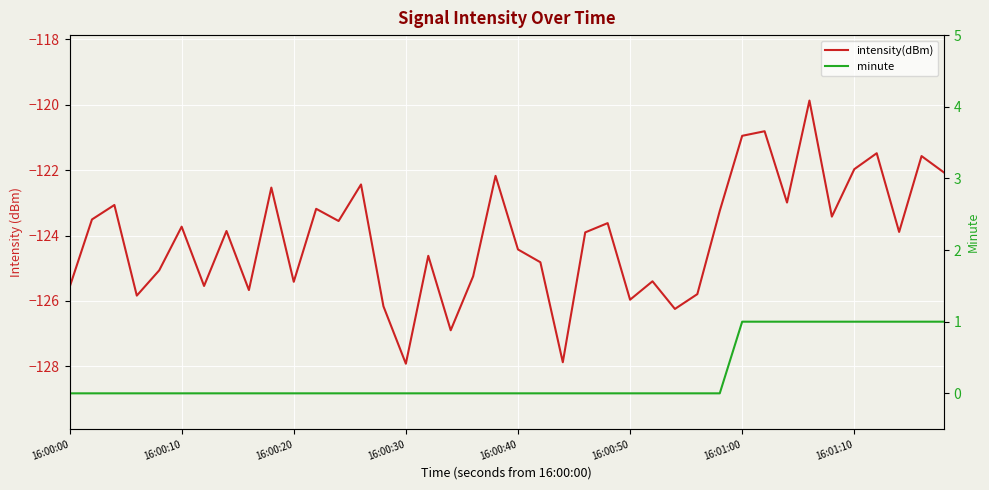

True or false: minute has a value of 0.5 at 16:00:30.

False